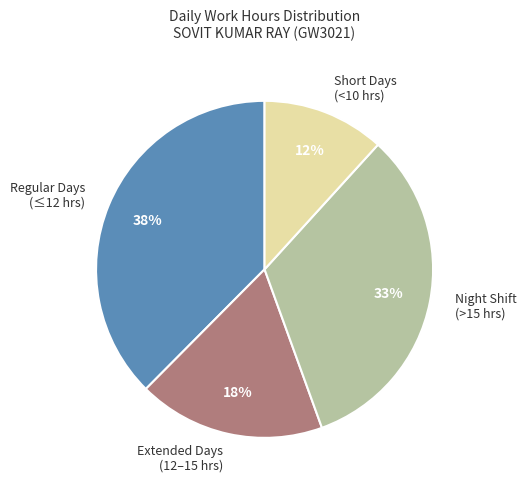

To the nearest percent, what is the difference between the largest and smallest slice percentages?

26%